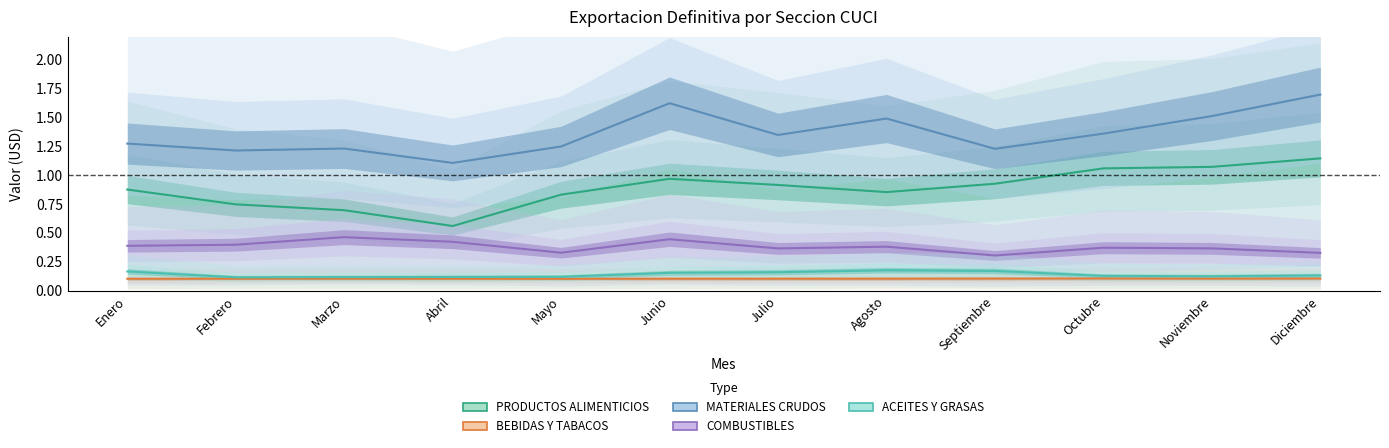

Between Mayo and Agosto, which is larger?

Agosto